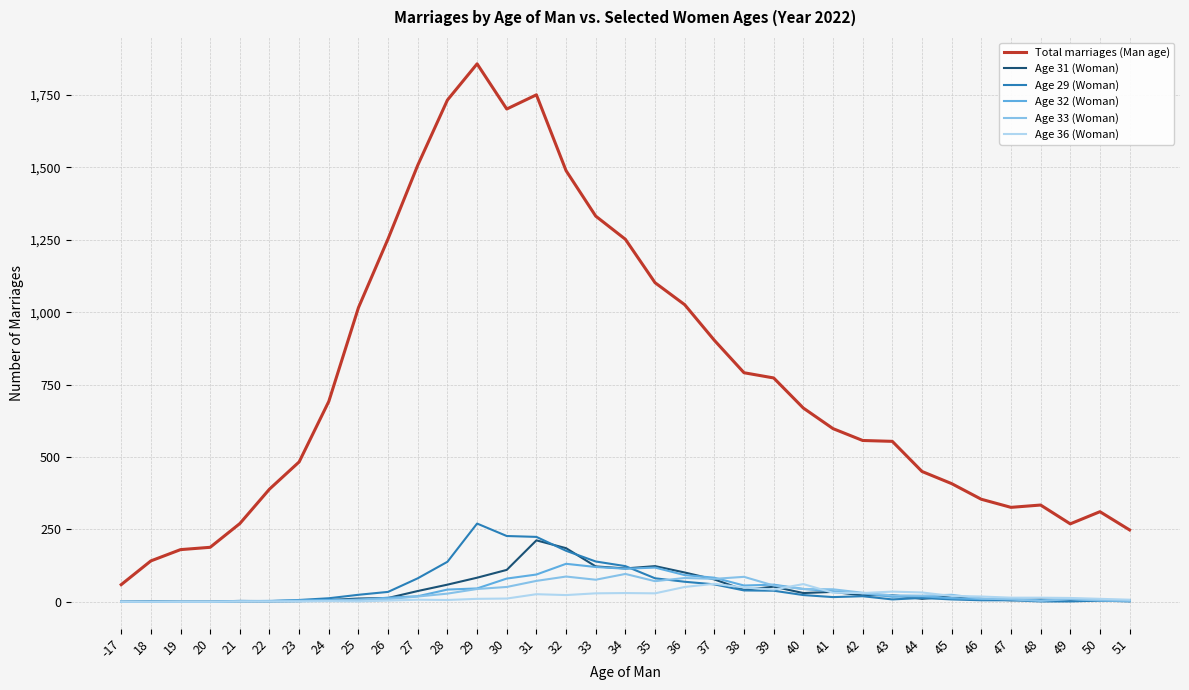

Which series changed the most between 43 and 50?

Total marriages (Man age)